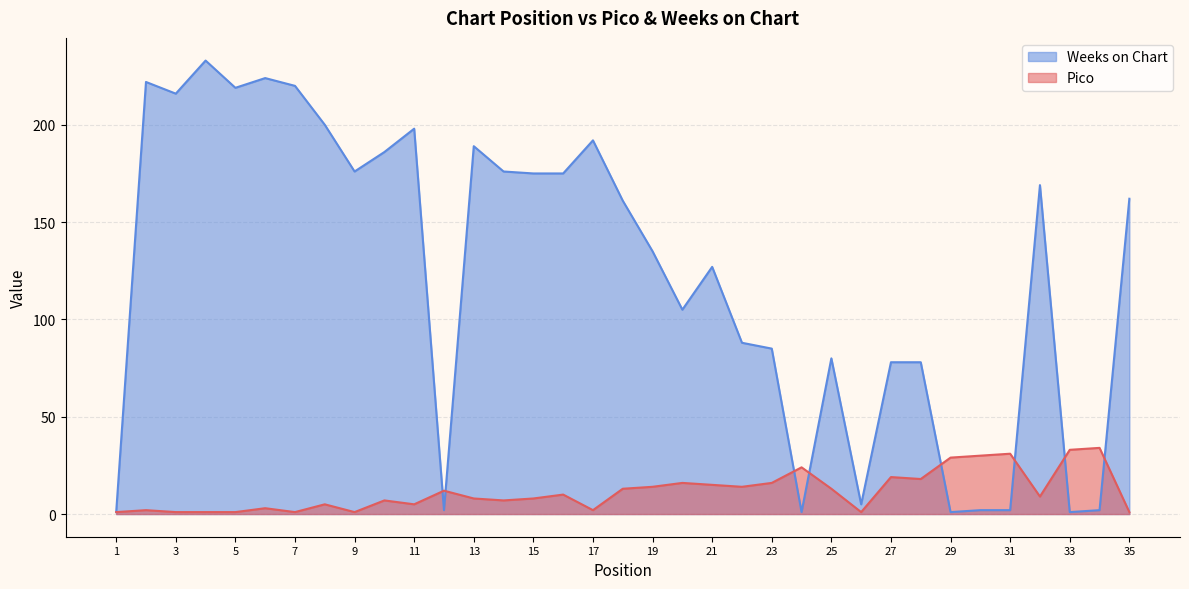

How many lines are shown in the chart?

2